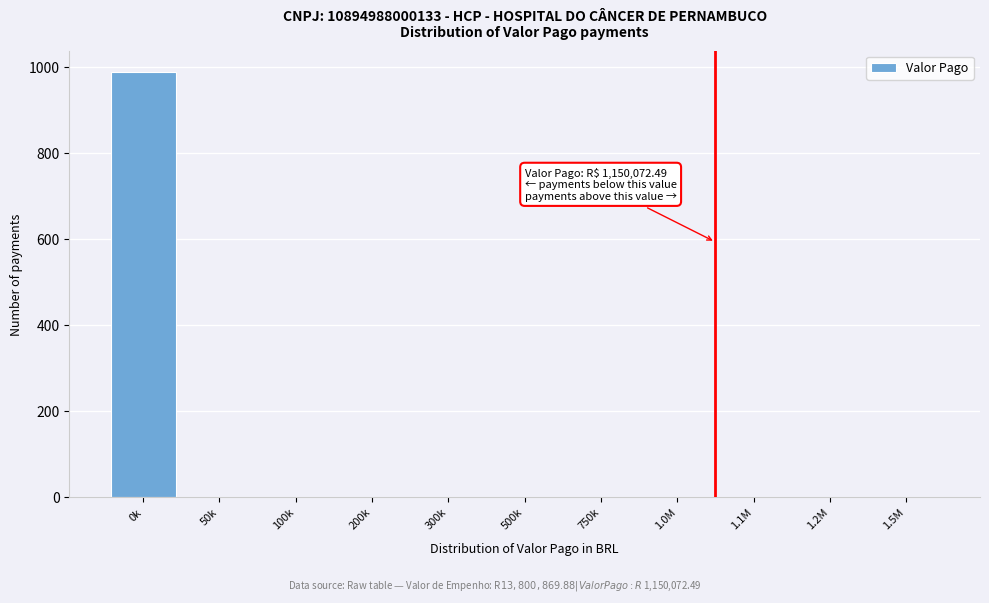

What is the sum of all values?

990